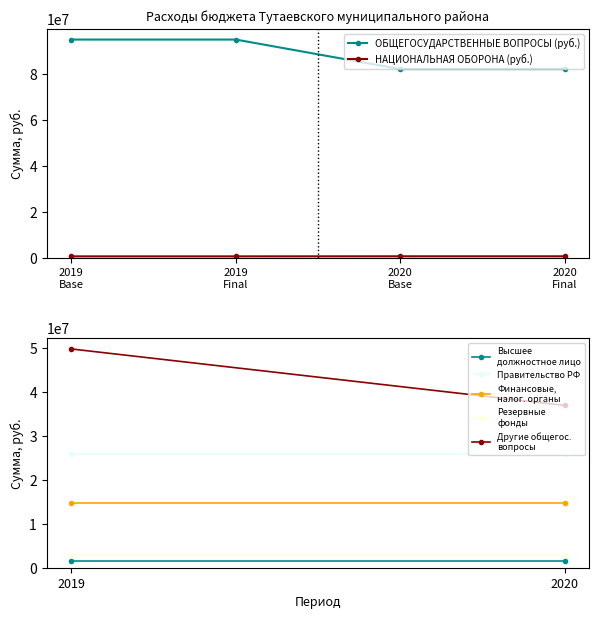

Is this an area chart (filled region under the line)?

No